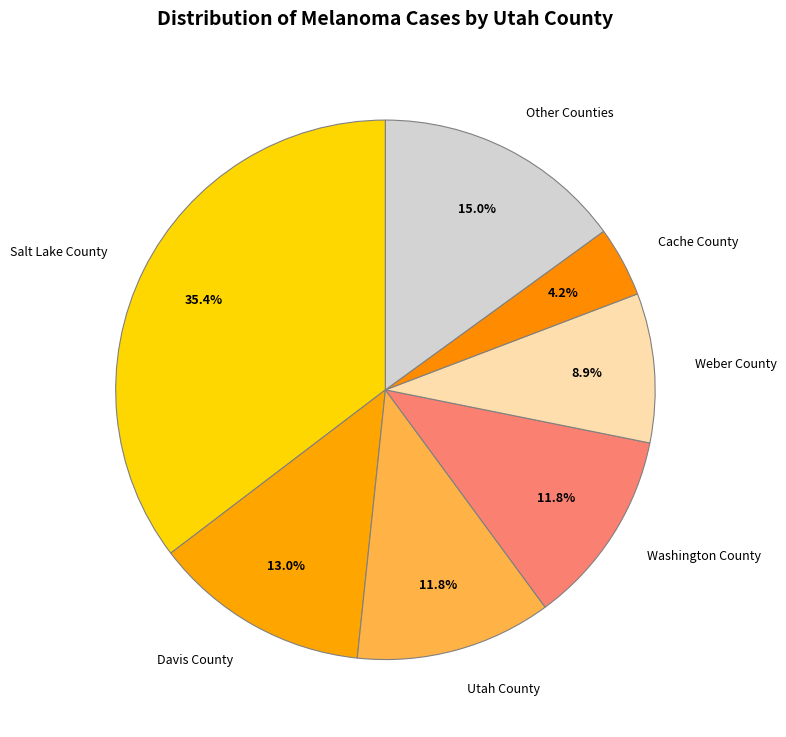

What is the total percentage of Utah County and Other Counties?

26.8%